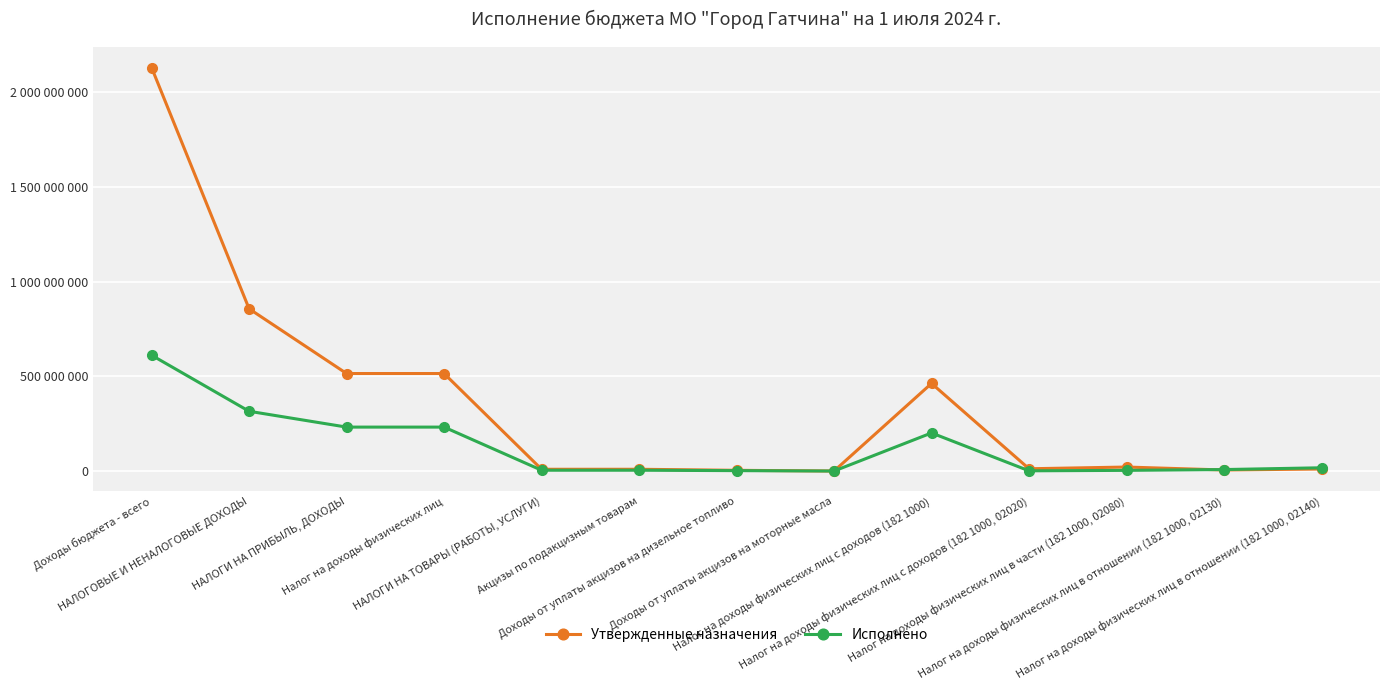

What are all the series names shown in the legend?

Утвержденные назначения, Исполнено